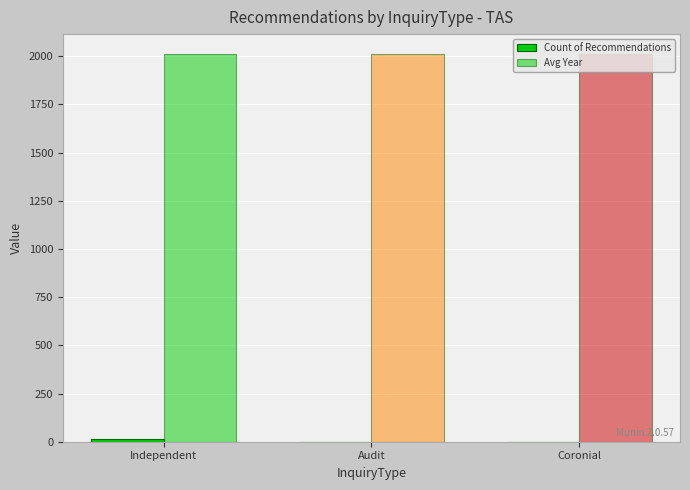

What is the total value across all series at Independent?

2029.9